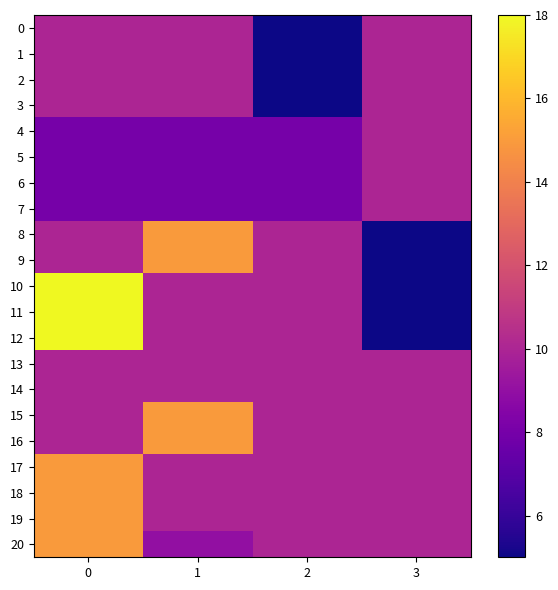

Which series has the largest total across all categories?

15